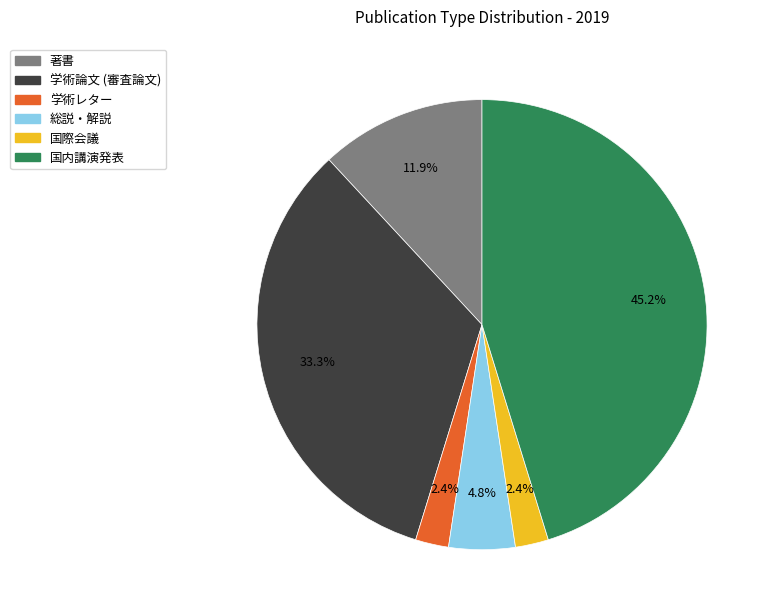

Between 著書 and 総説・解説, which is larger?

著書